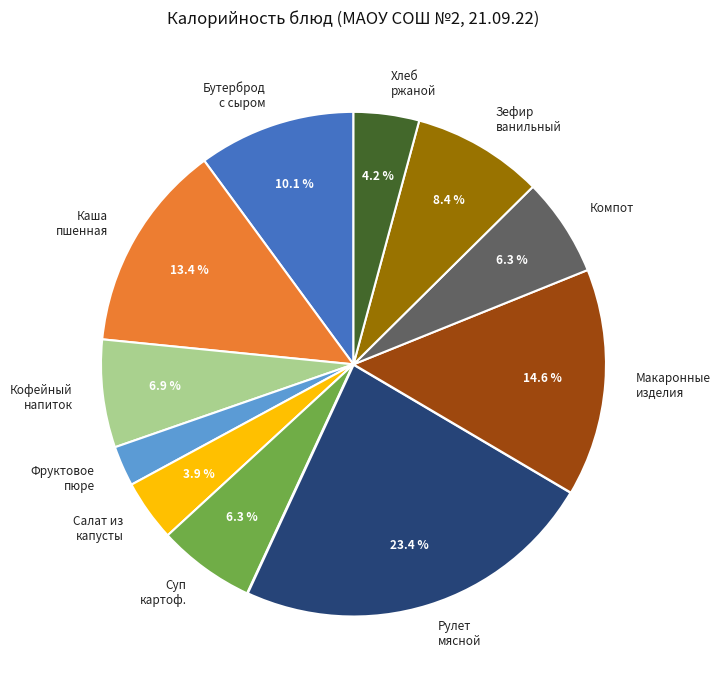

Is there any slice that represents more than half of the pie?

No